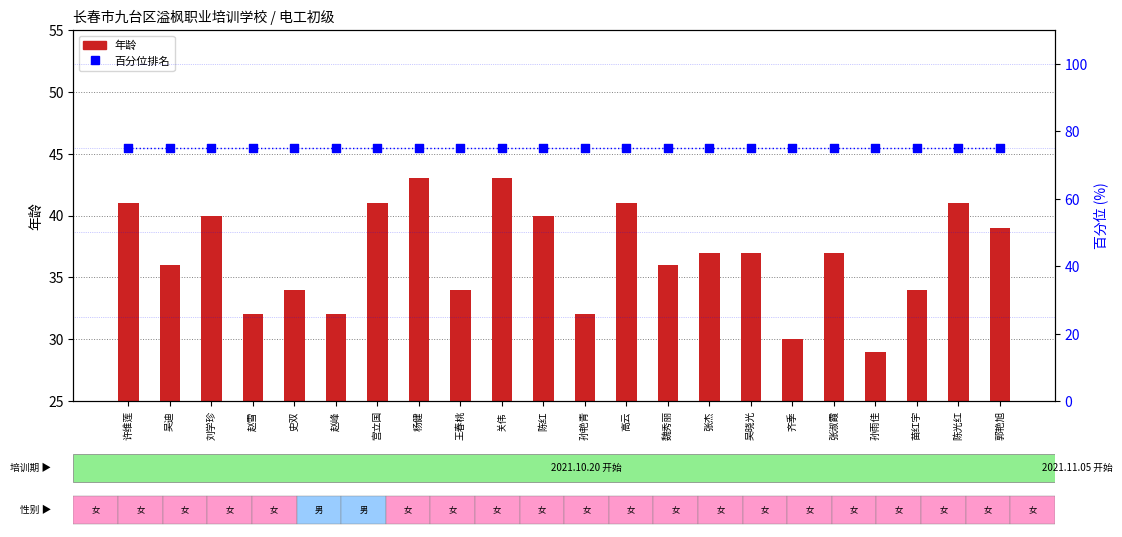

What is the total value across all series at 杨健?

118